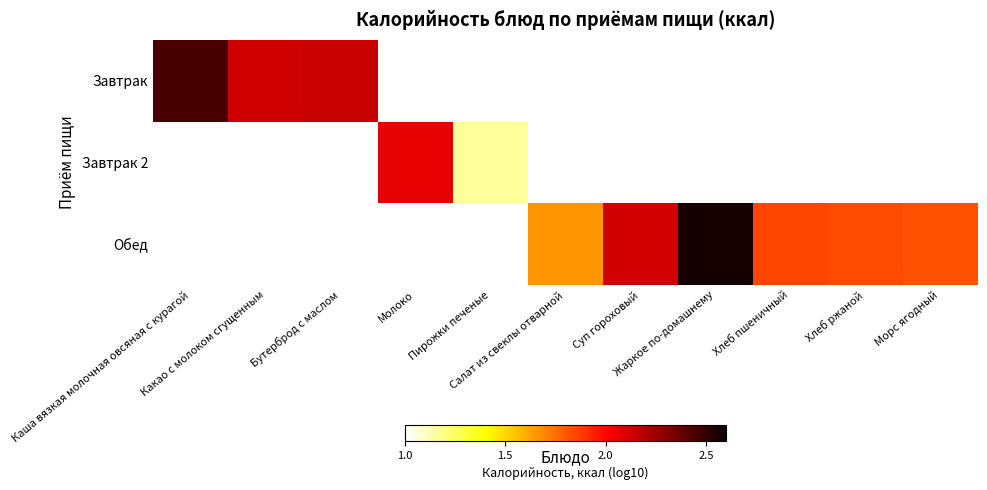

How many distinct data groups are displayed?

3